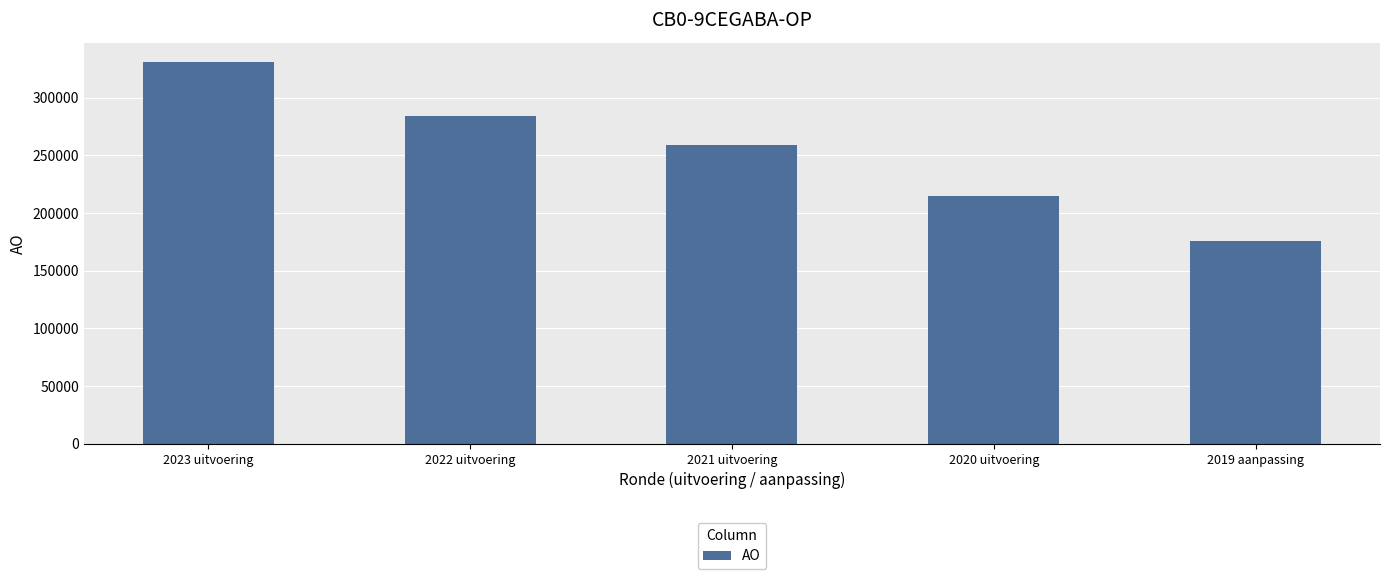

What is the average value?

252838